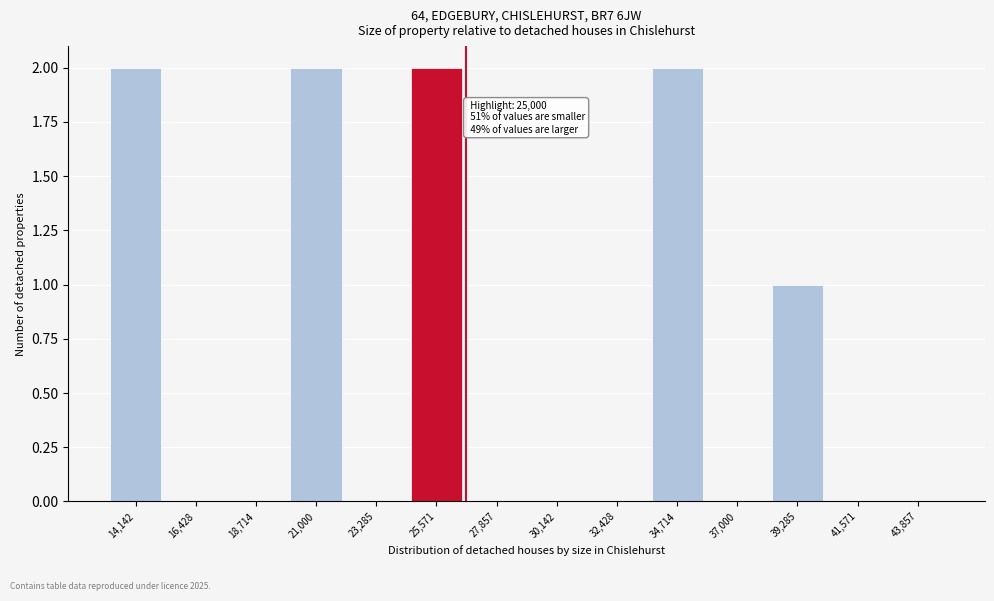

Reading right to left, what are all the values shown in this chart?

43,857=0	41,571=0	39,285=1	37,000=0	34,714=2	32,428=0	30,142=0	27,857=0	25,571=2	23,285=0	21,000=2	18,714=0	16,428=0	14,142=2